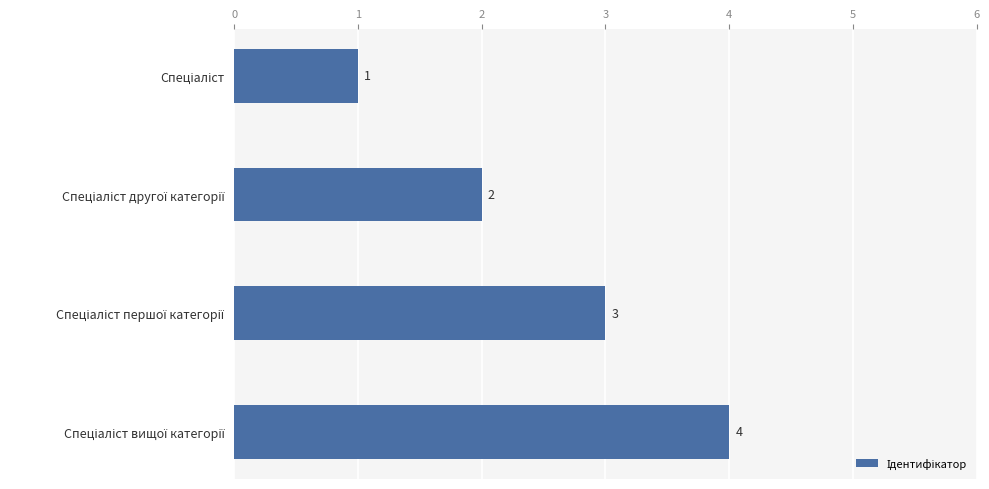

What is the value of the 2nd bar from the top?

2